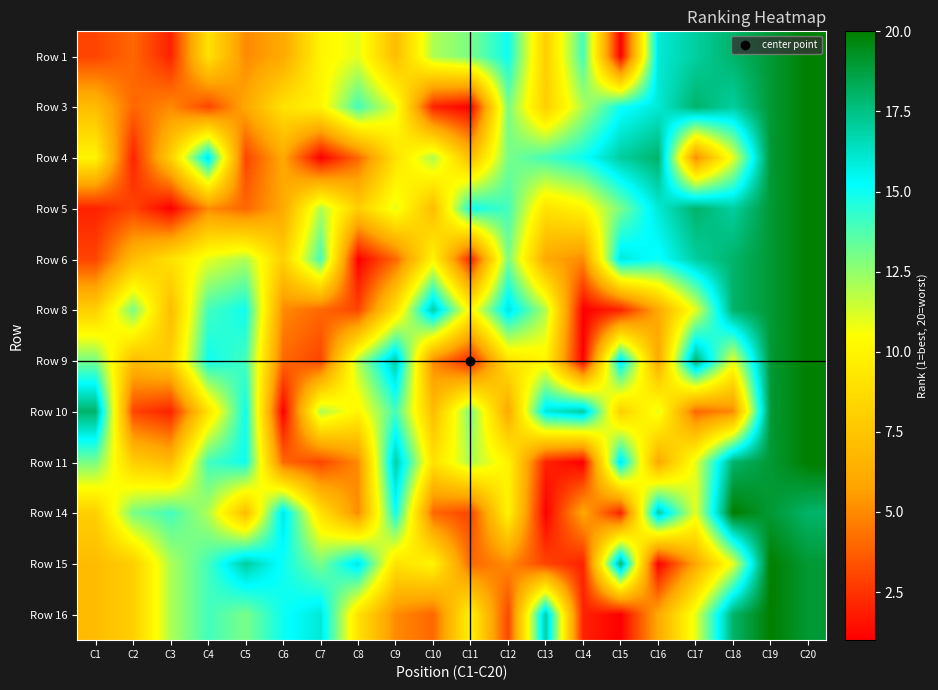

What is the total value across all series at C19?

230